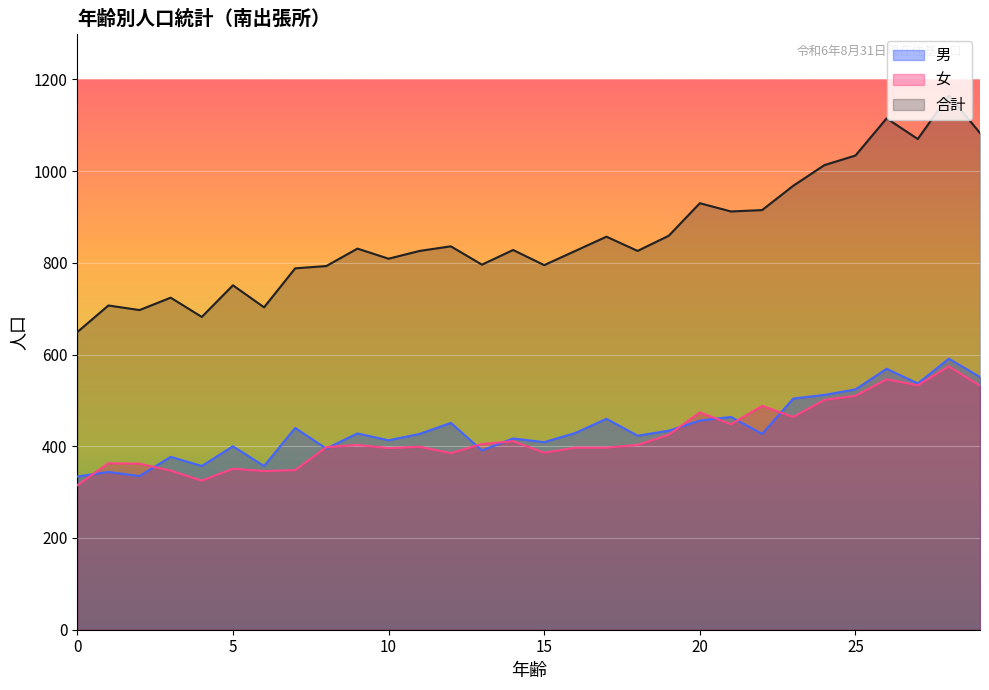

The value of 合計 at 4 is 682. True or false?

True